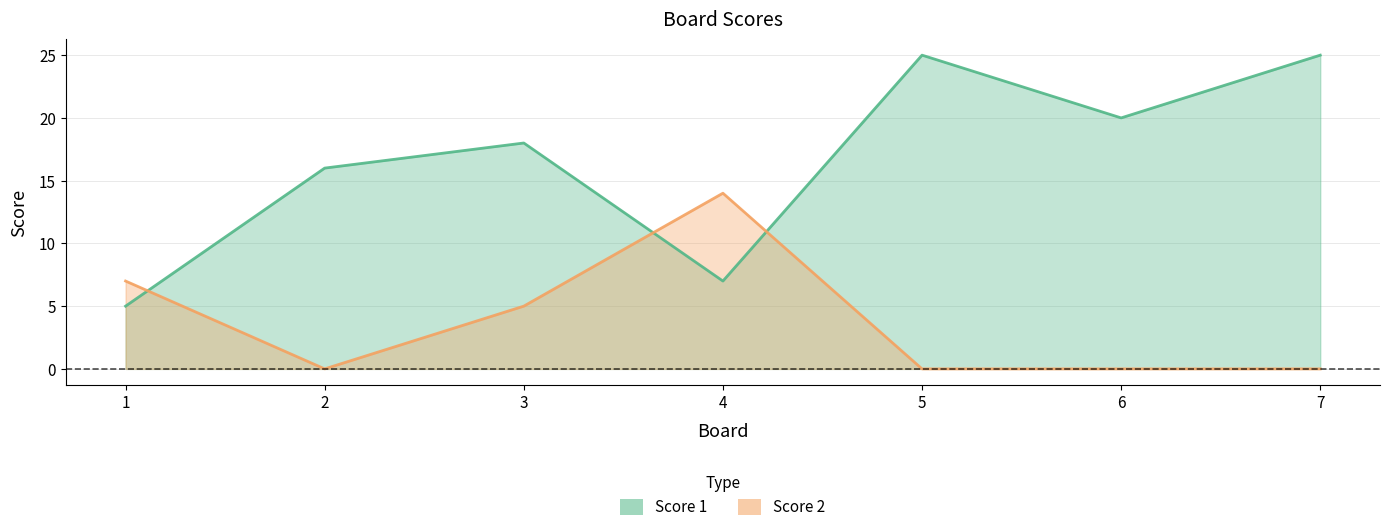

What is the difference between the second highest and minimum values in the Score 1 series?

20